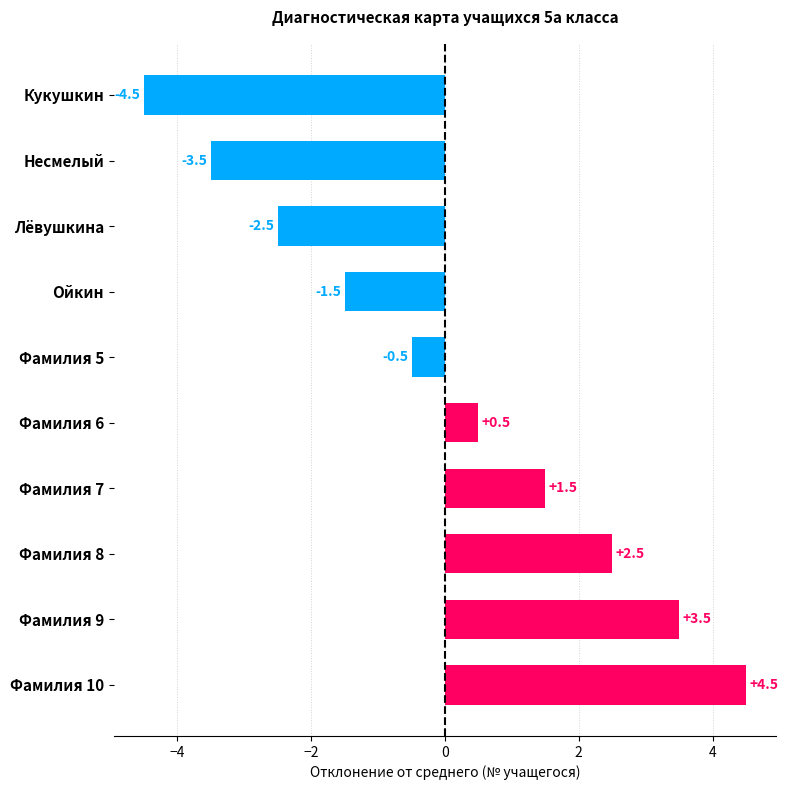

Reading top to bottom, extract all data points from this chart.

-4.5	-3.5	-2.5	-1.5	-0.5	0.5	1.5	2.5	3.5	4.5